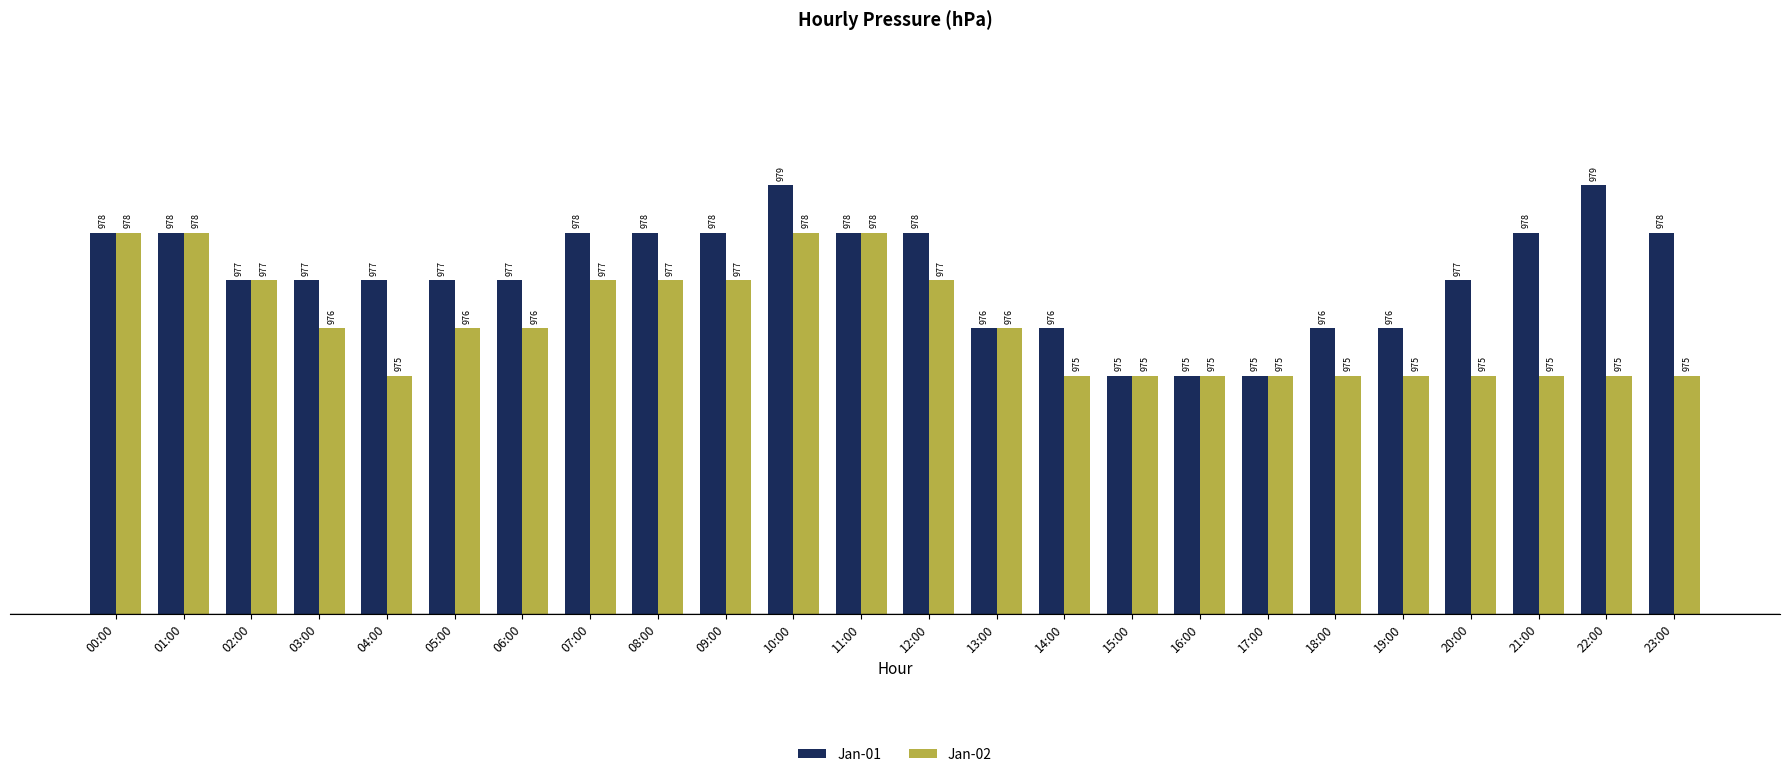

What are all the series names shown in the legend?

Jan-01, Jan-02